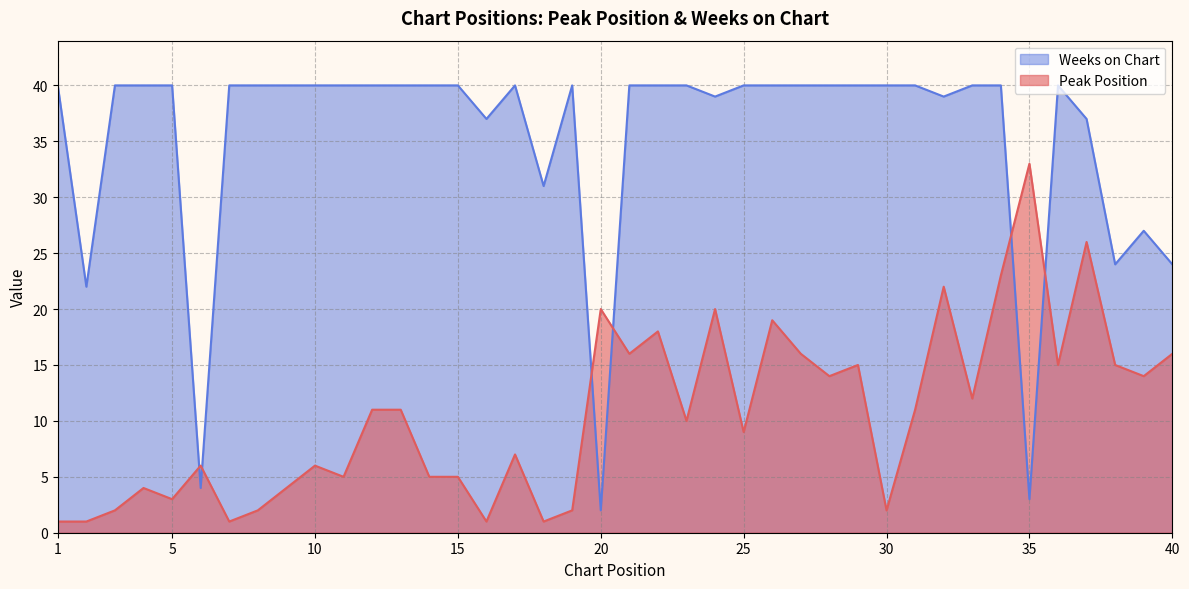

True or false: Peak Position and Weeks on Chart cross at least once.

True